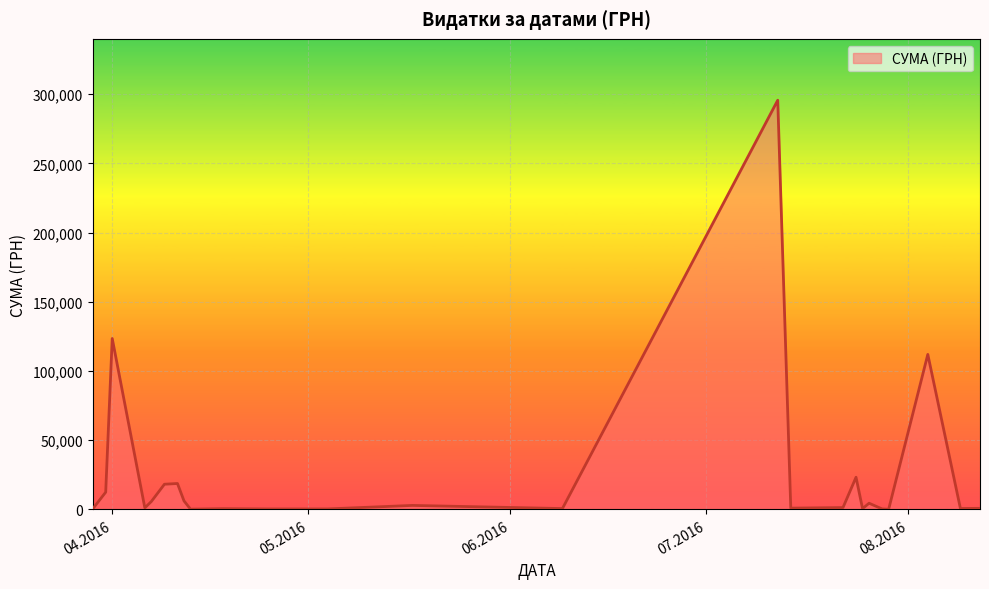

What is the greatest value displayed?

295638.6